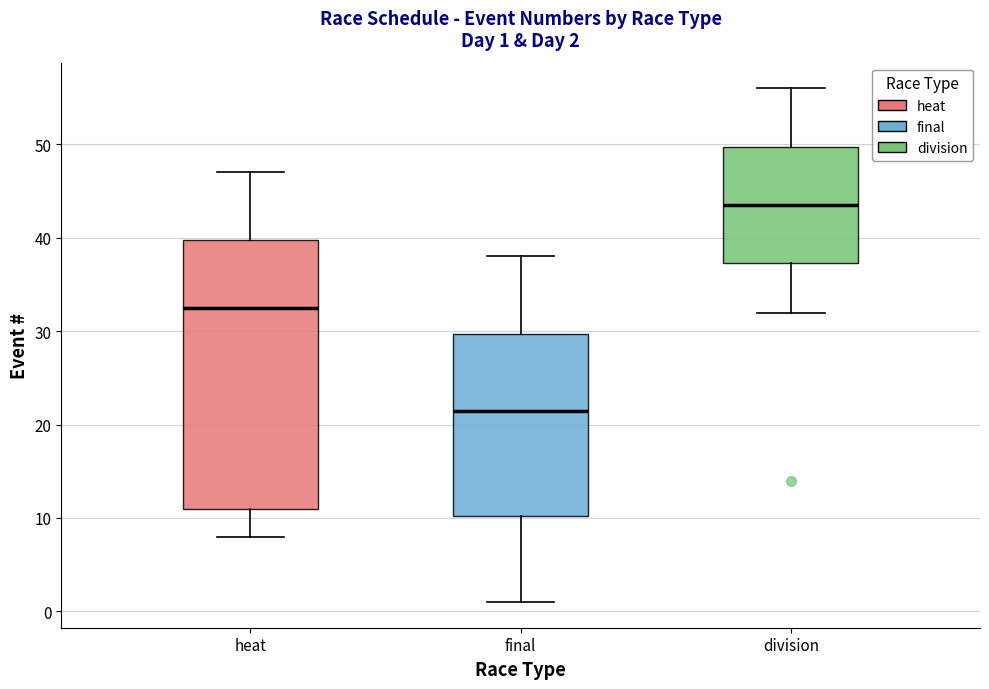

Comparing the boxes themselves (not the whiskers), which one is the tallest?

heat